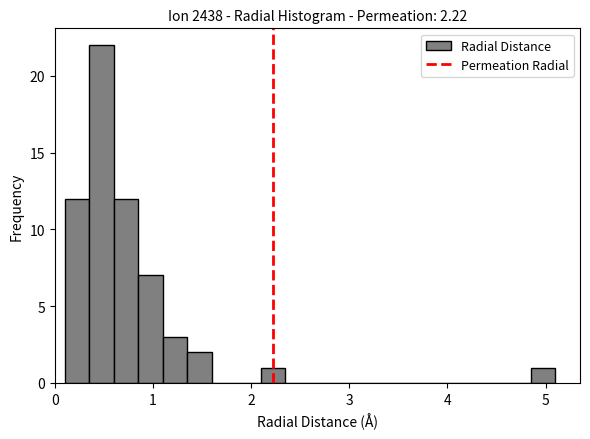

Around what value on the x-axis is the tallest bar? Give the approximate position of its centre, as read against the axis.

0.5